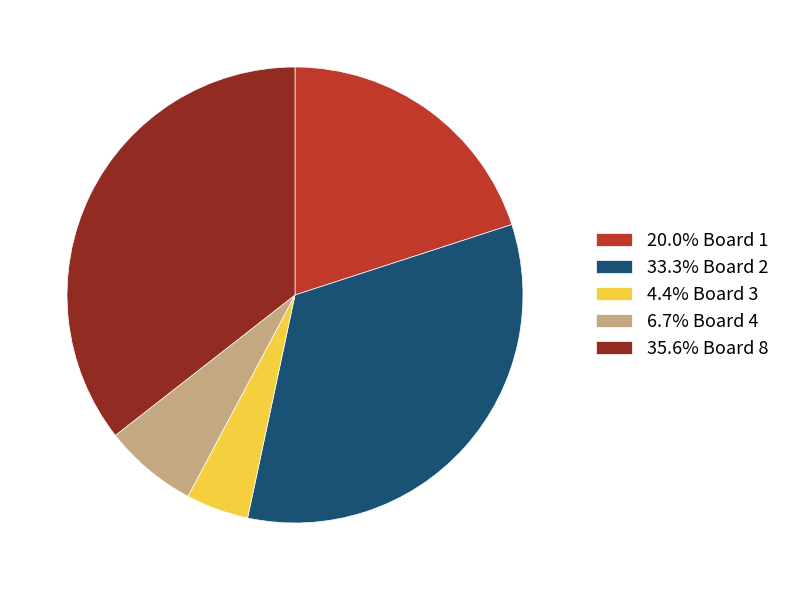

Approximately how many times larger is the value at 35.6% Board 8 compared to 4.4% Board 3?

8.0